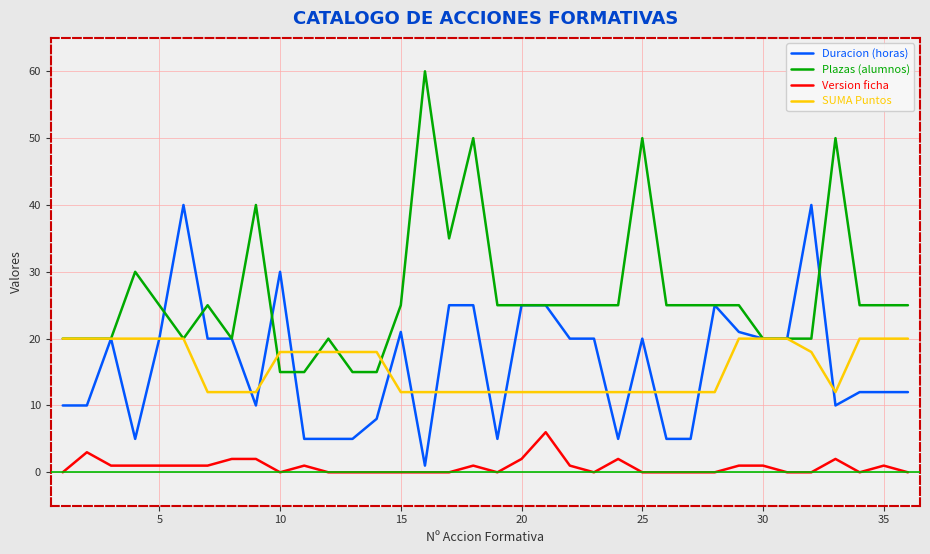

What is the maximum value for Plazas (alumnos)?

60